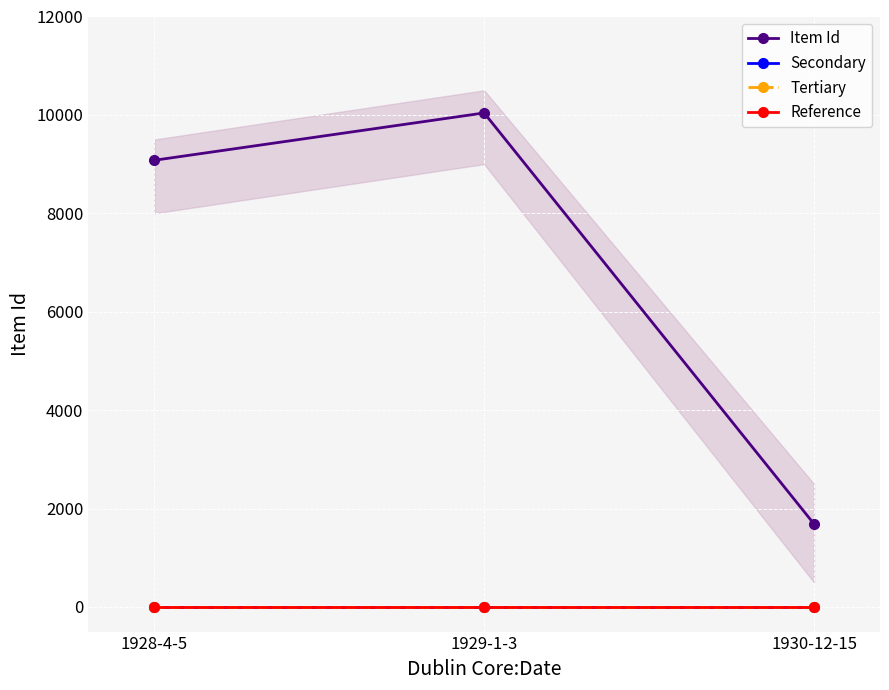

Where is Tertiary nearest to the value 0?

1928-4-5